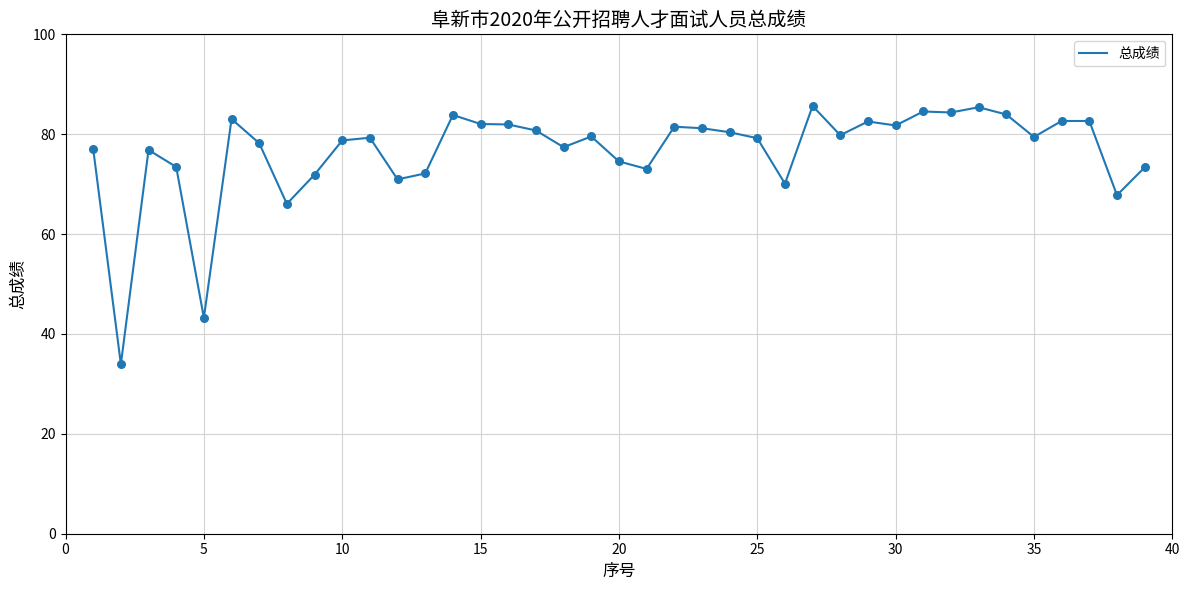

What is the smallest value displayed?

34.0